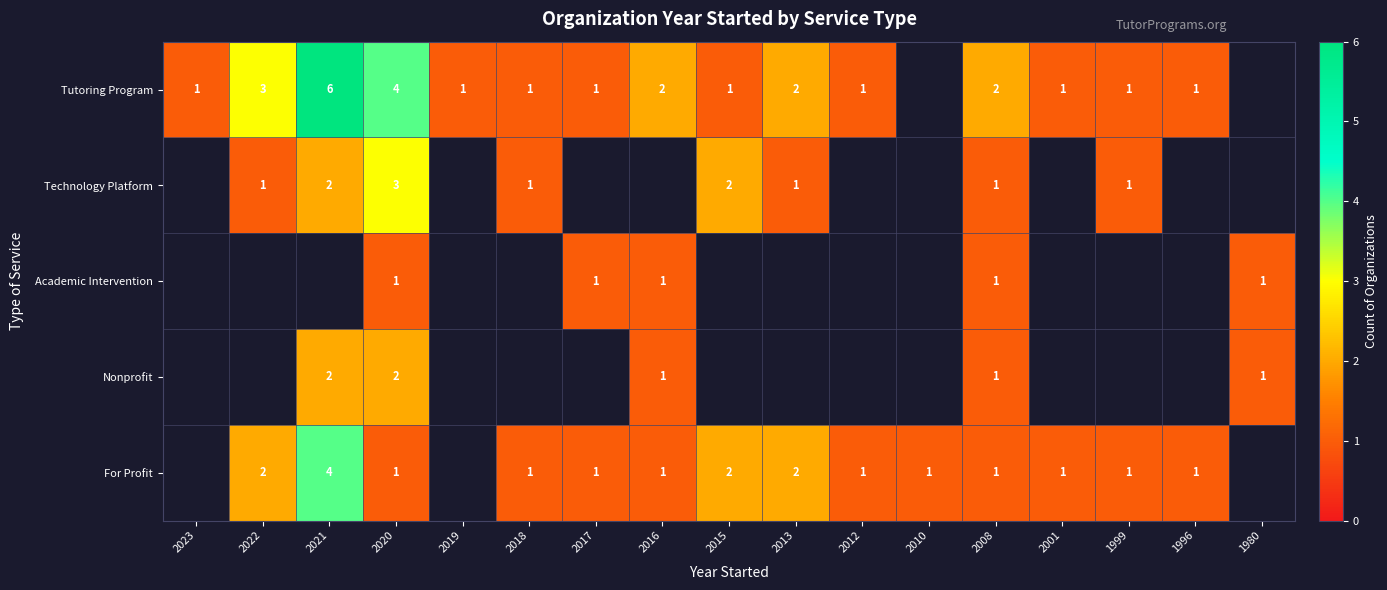

The value of Technology Platform at 2013 is 1. True or false?

True